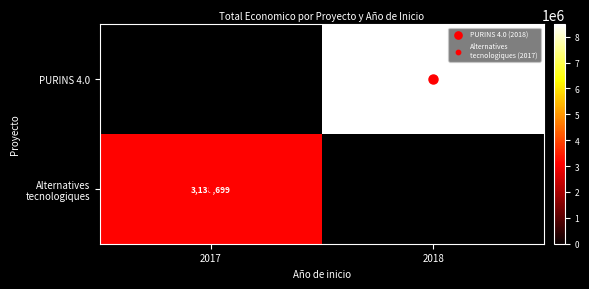

What is the difference between the PURINS 4.0 values at 2018 and 2017?

8484999